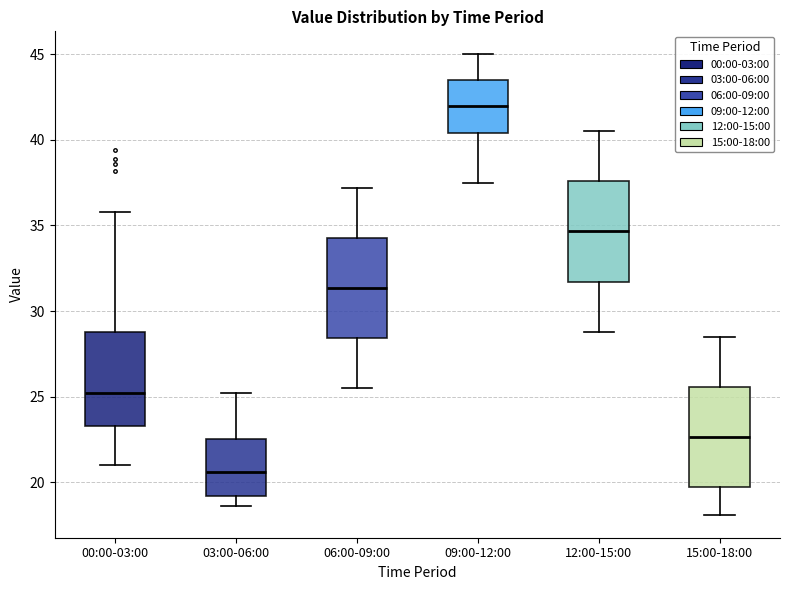

Where is the lower edge of the box for 15:00-18:00 on the y-axis? The values are not printed on the chart, so give them approximately, as read against the axis.

19.5